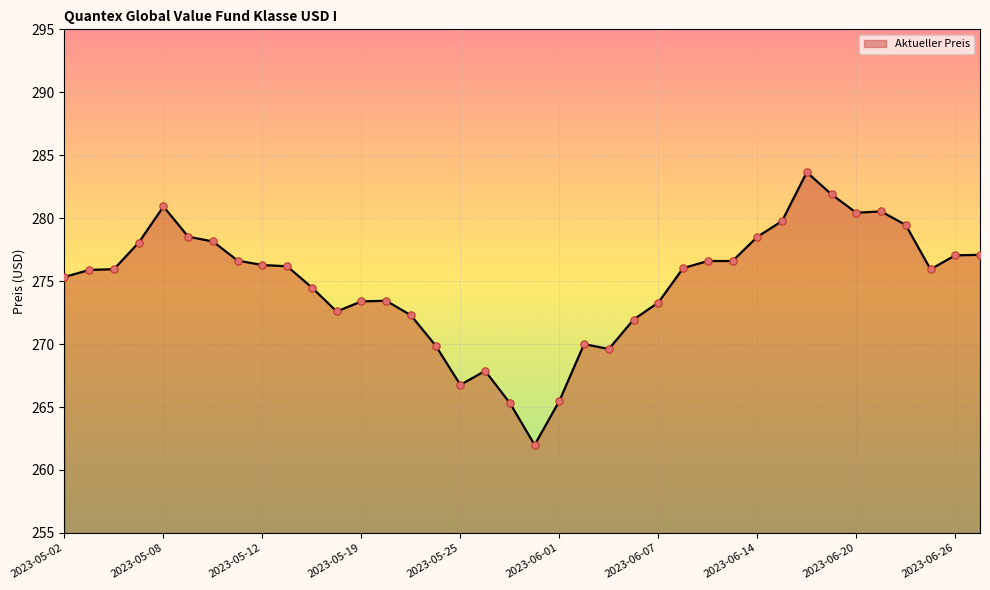

What is the minimum value shown in the chart?

262.0